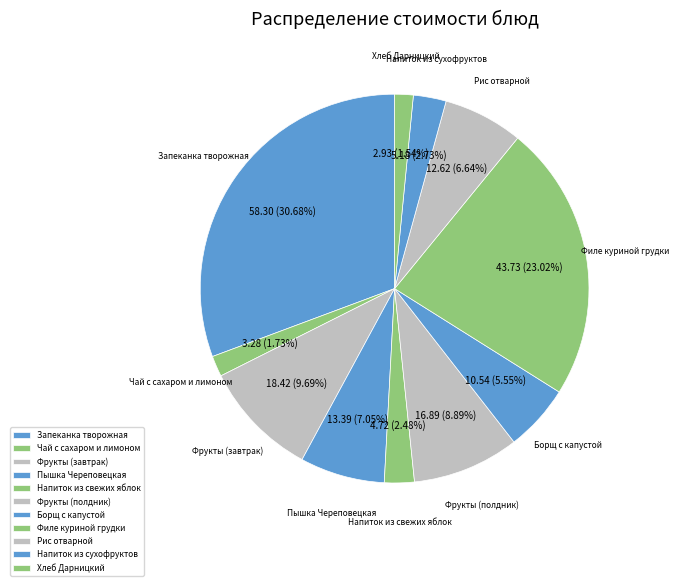

To the nearest percent, what is the difference between the largest and smallest slice percentages?

29%